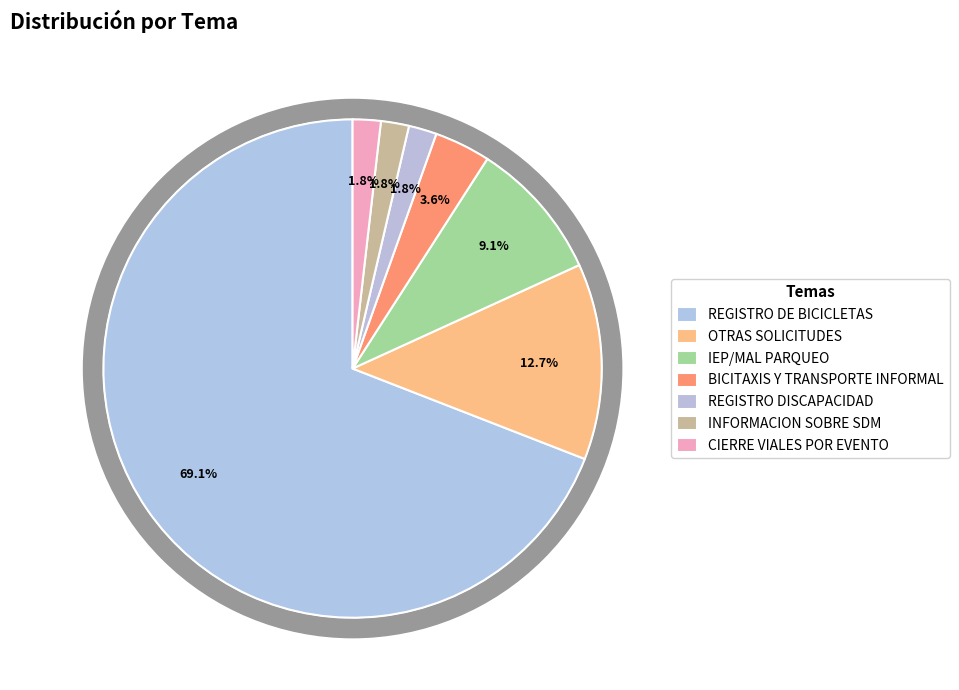

Which has a higher value, IEP/MAL PARQUEO or BICITAXIS Y TRANSPORTE INFORMAL?

IEP/MAL PARQUEO